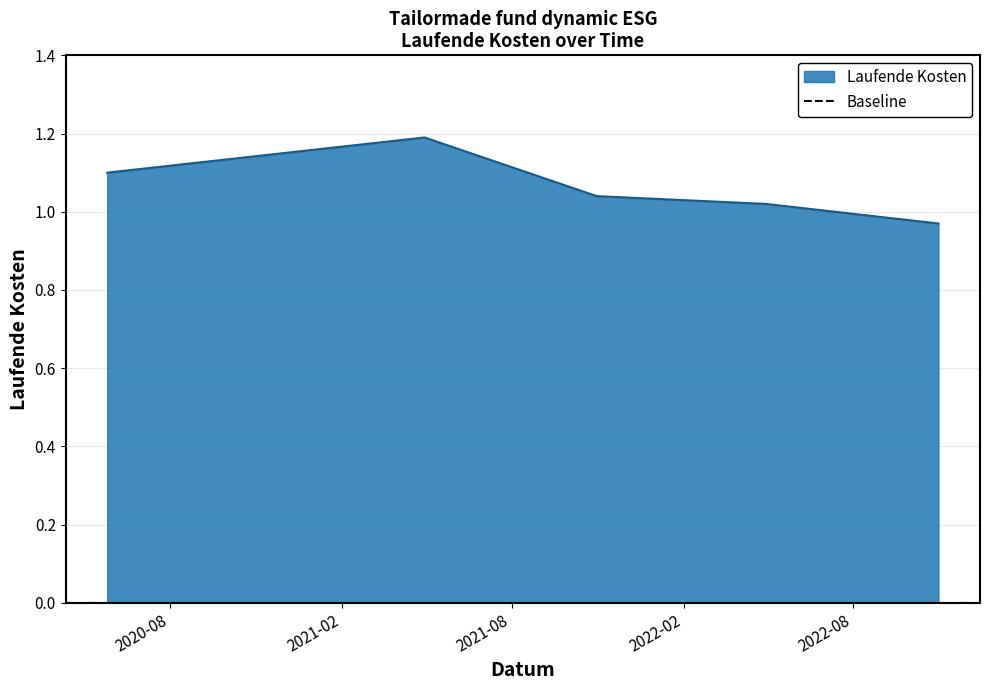

Rank the categories by value from lowest to highest.

2022-10-31, 2022-04-30, 2021-10-31, 2020-05-26, 2021-04-30